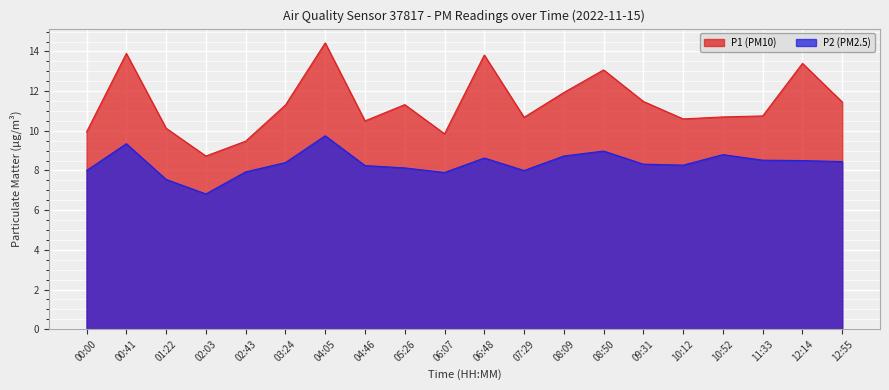

What is the label of the 15th point from the left?

09:31